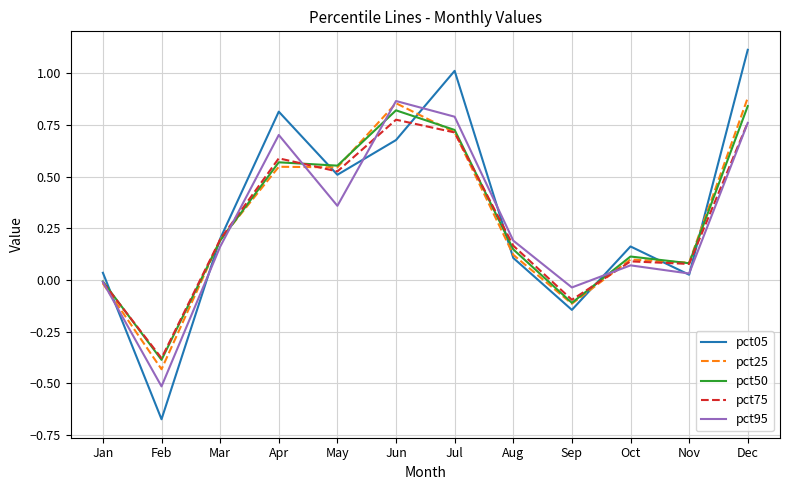

At which category does the chart reach its peak across all series?

Dec